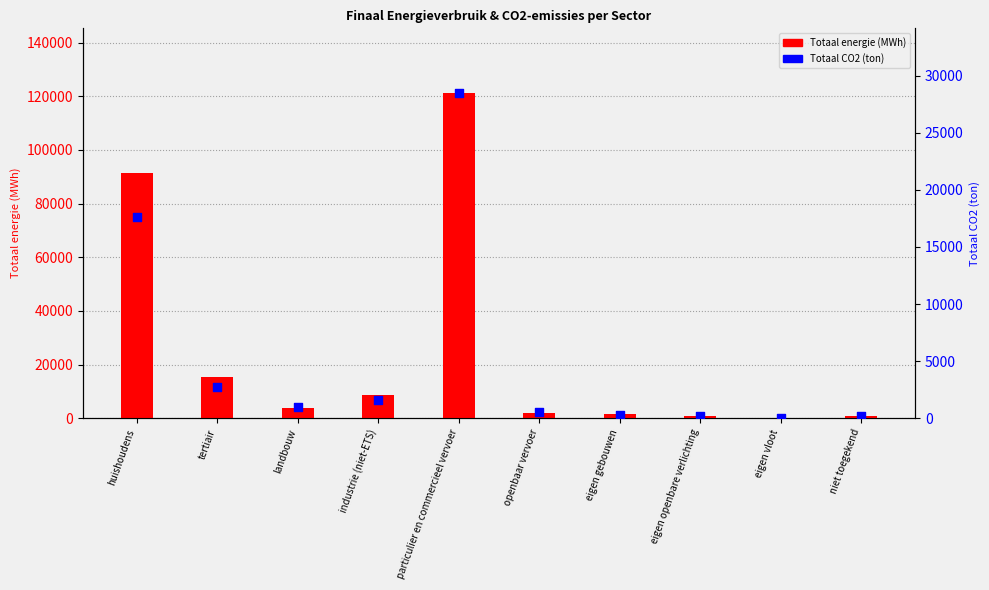

Which series has the largest total across all categories?

Totaal energie (MWh)